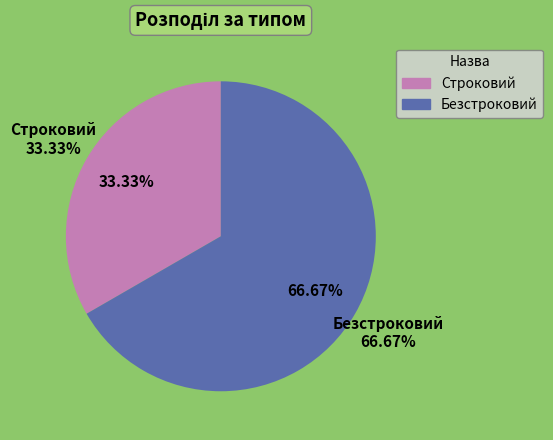

Rank the categories by value from lowest to highest.

Строковий, Безстроковий